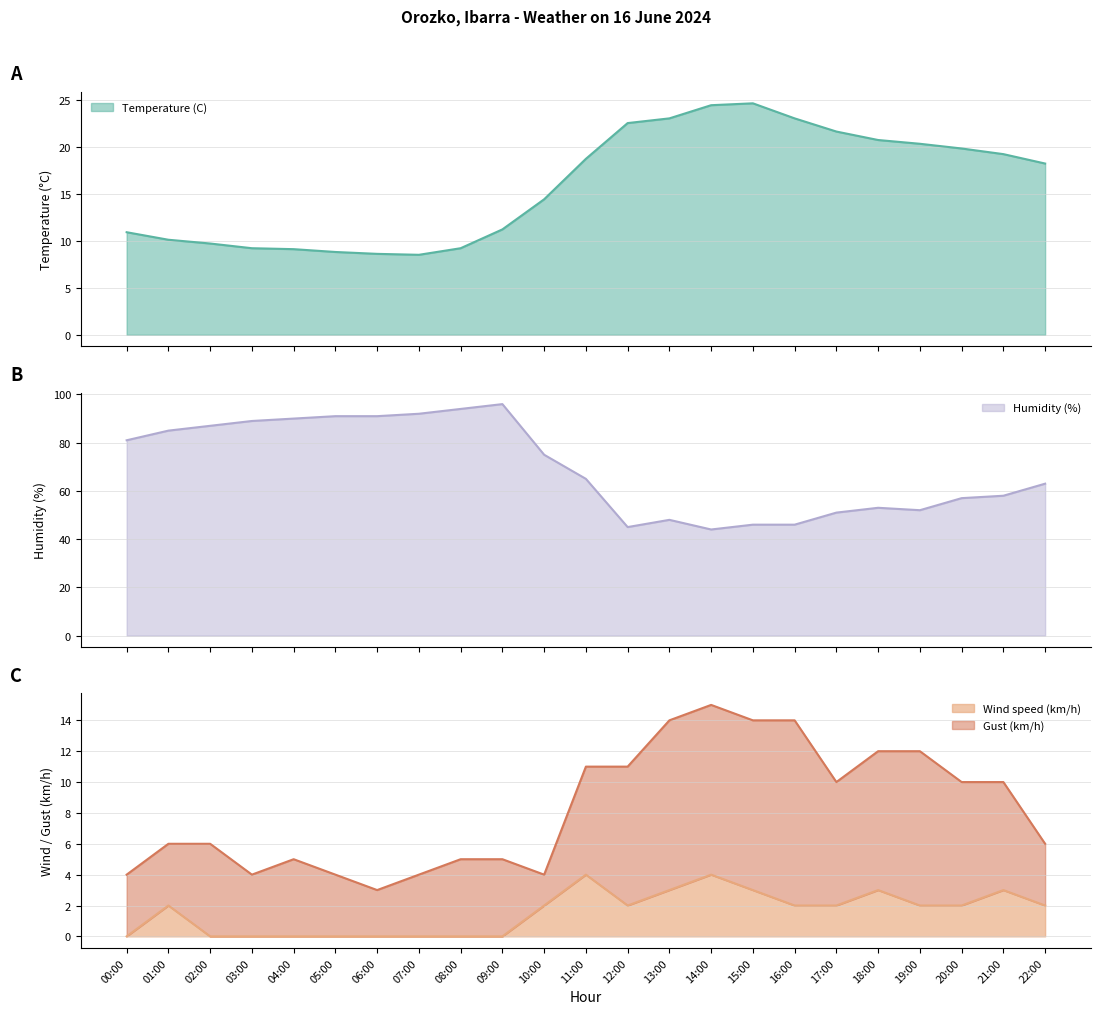

Where is the first local minimum for Gust (km/h)?

03:00